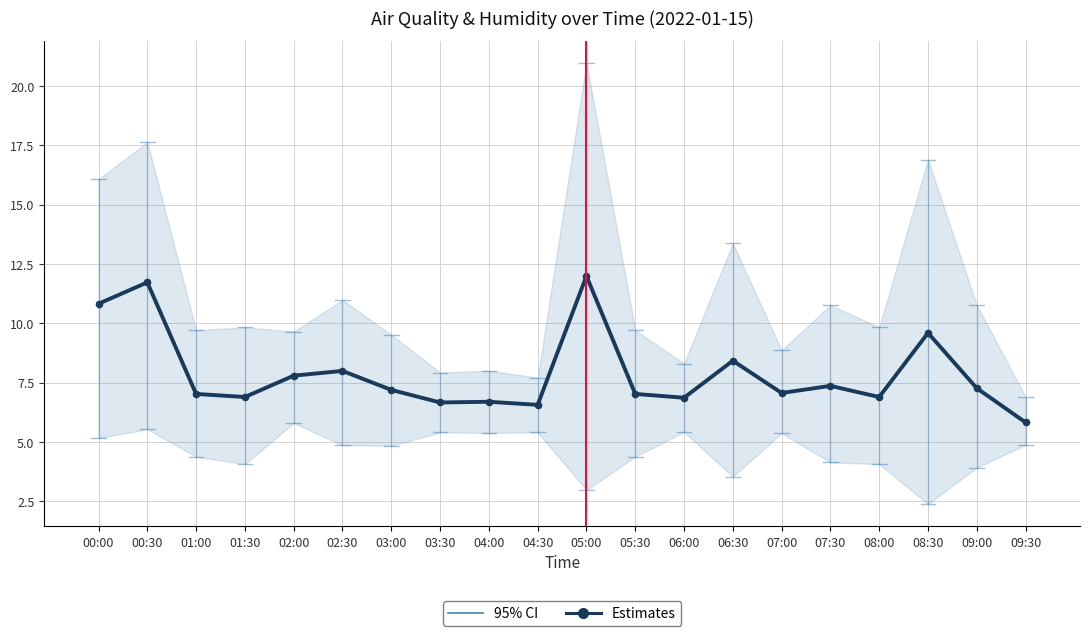

Where is the data nearest to the value 8?

02:30